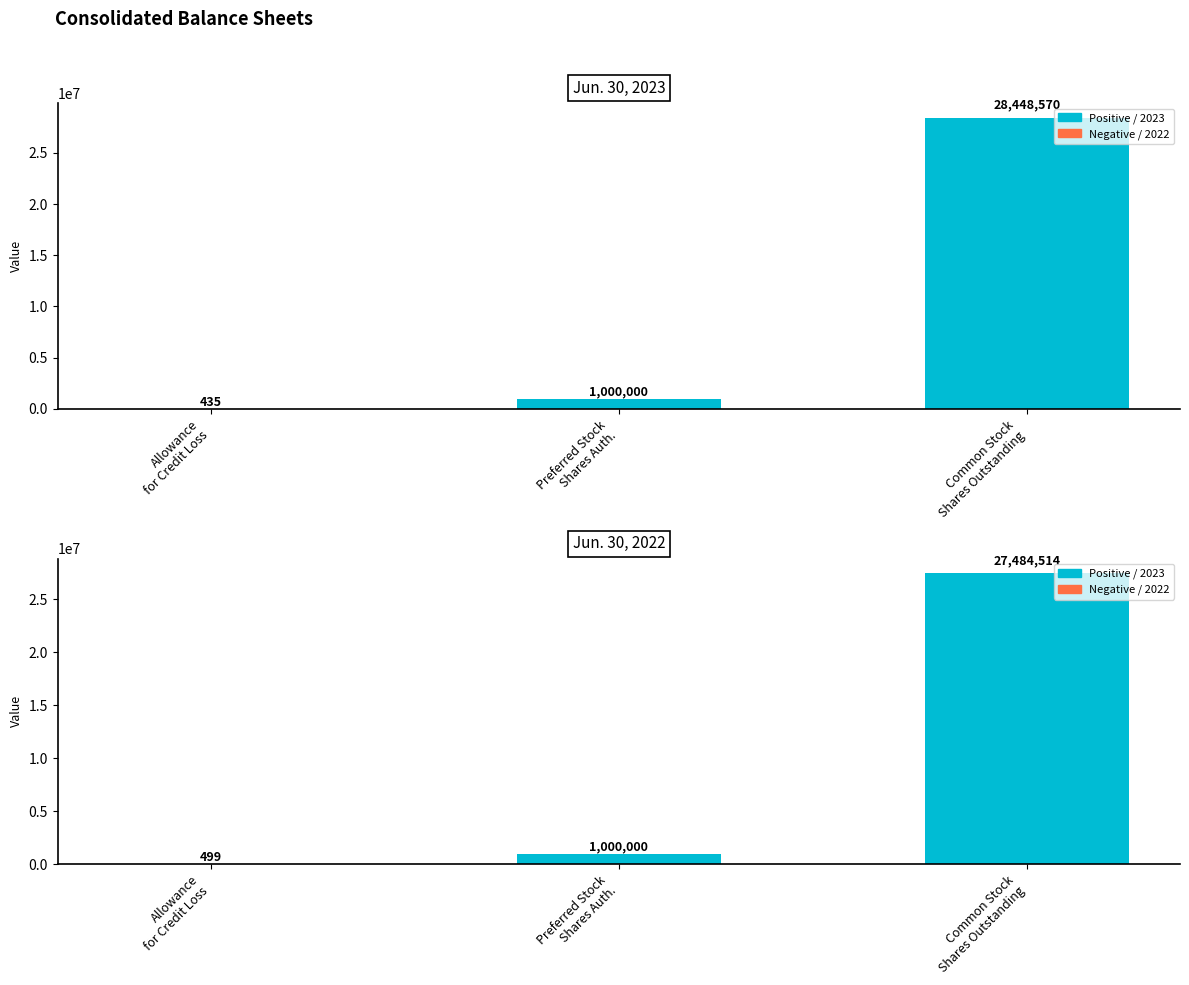

What is the spread (max minus min) of values at Common Stock
Shares Outstanding?

964056